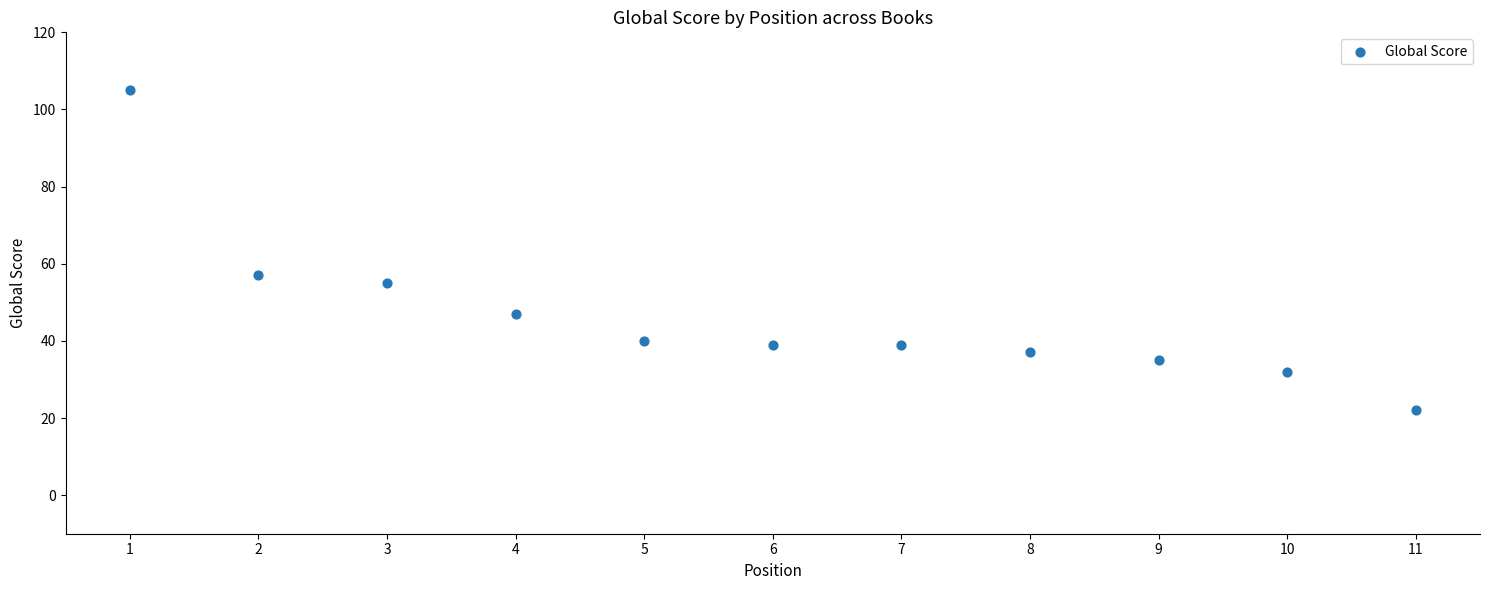

What Y value in the scatter plot is closest to 63?

57